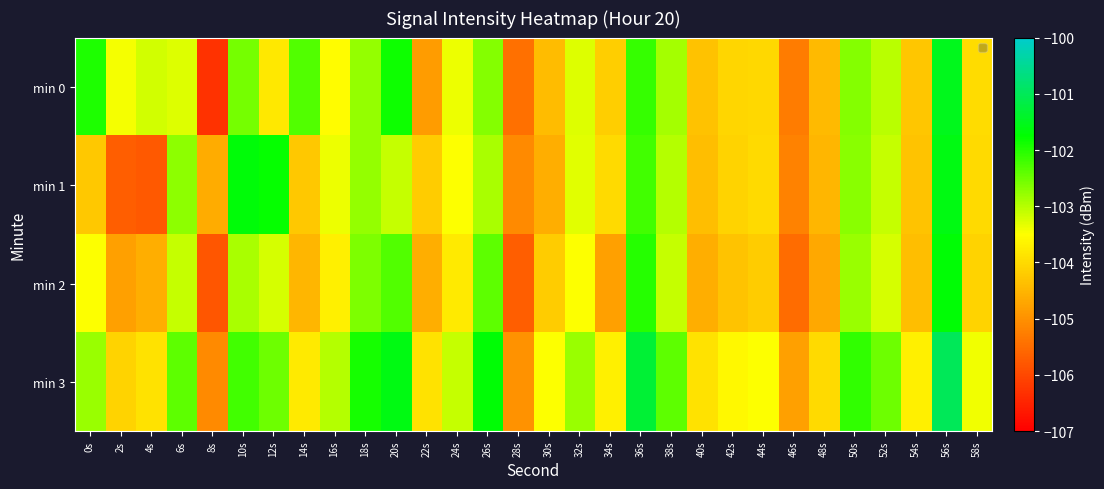

What is the minimum value shown in the chart?

-106.3